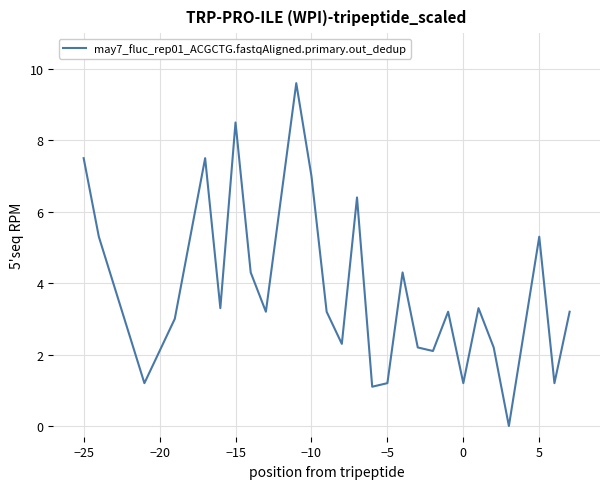

What is the difference between the maximum and second lowest values?

8.5